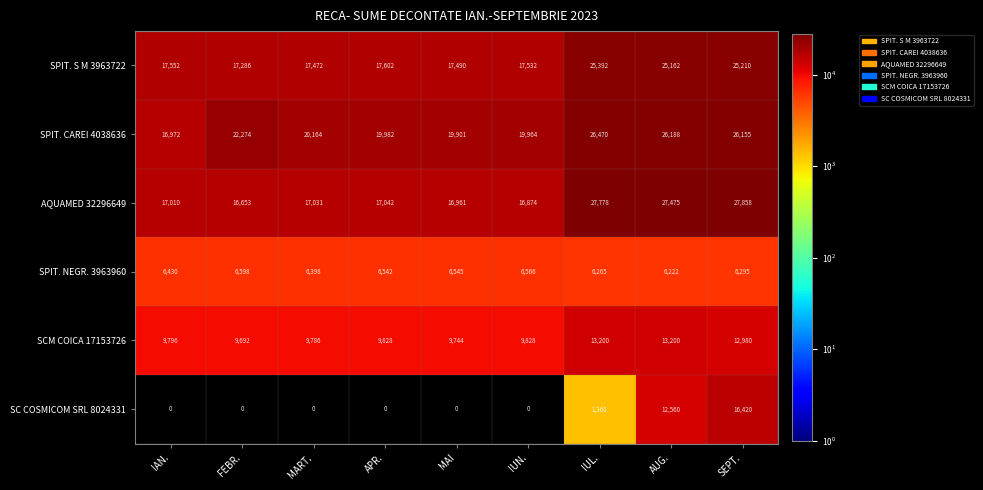

What is the minimum value for SPIT. S M 3963722?

17286